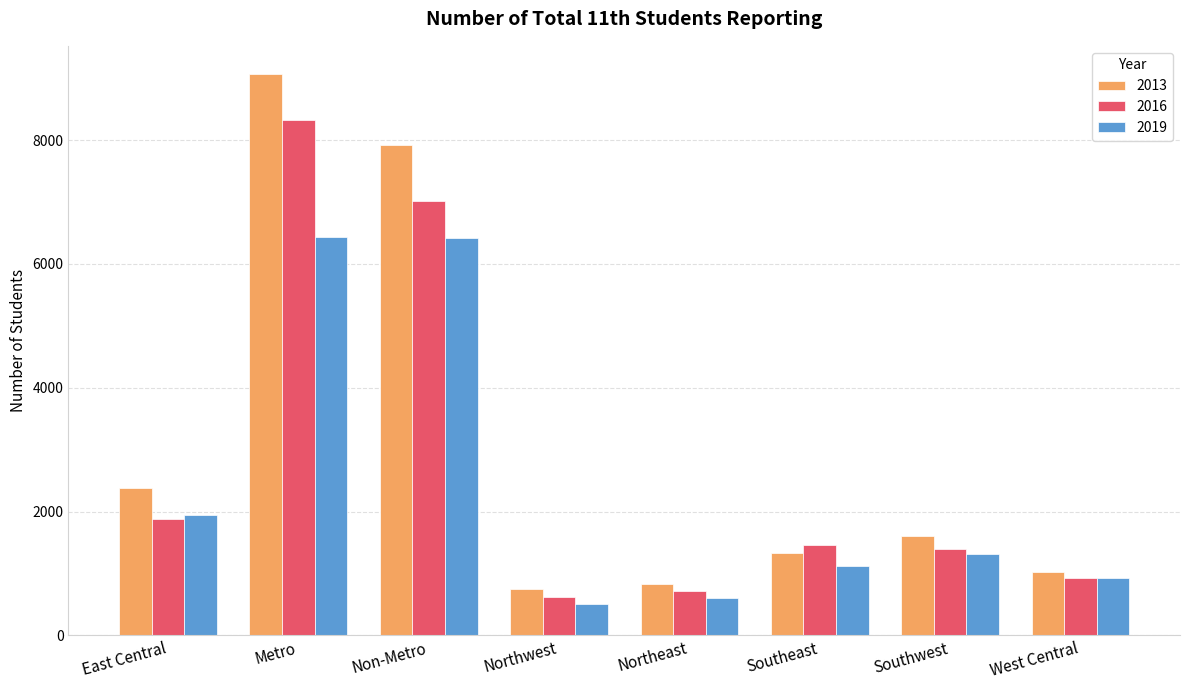

What is the lowest value of the 2013 series?

750